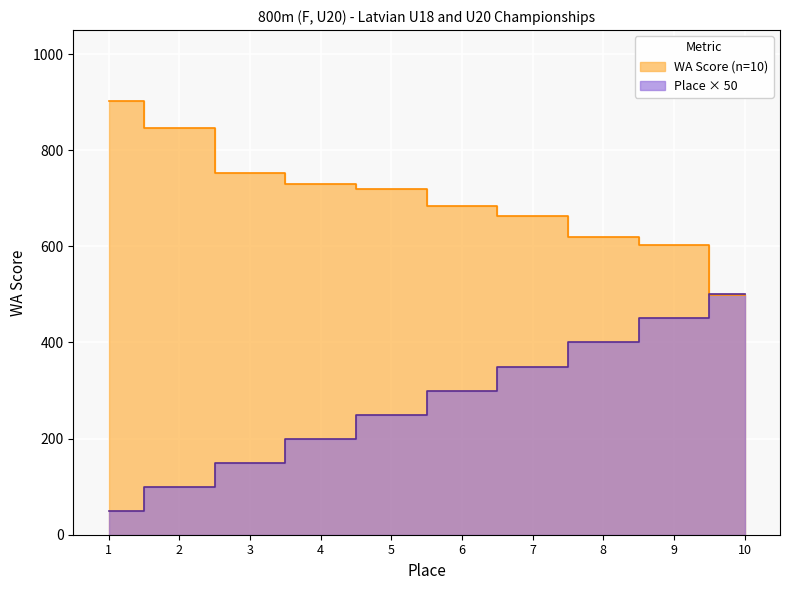

Reading left to right, list all the values displayed in this chart.

WA Score: 1=903	2=846	3=752	4=729	5=720	6=685	7=664	8=619	9=603	10=498
Place: 1=50	2=100	3=150	4=200	5=250	6=300	7=350	8=400	9=450	10=500